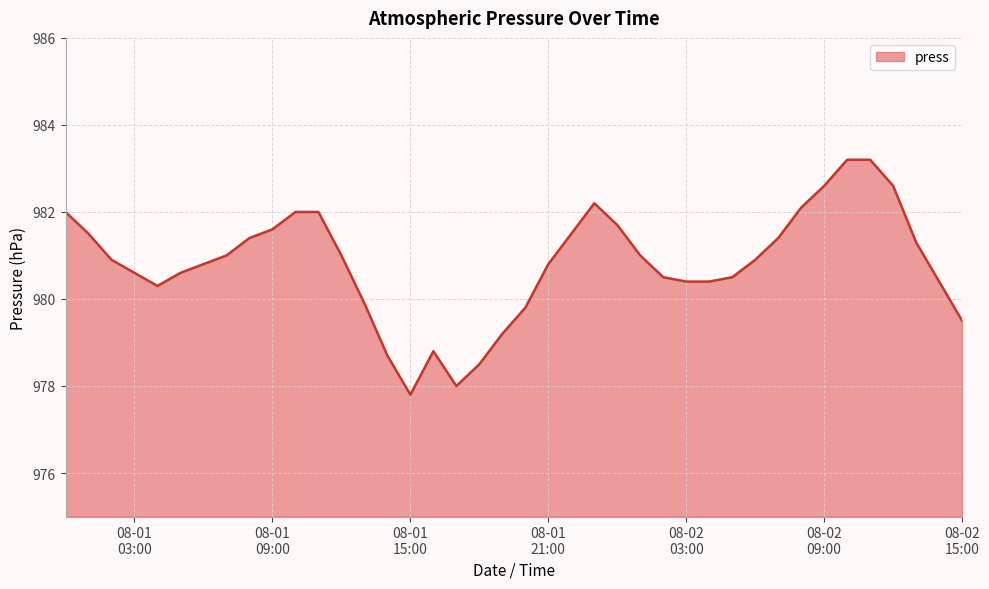

What is the difference between the maximum and minimum values?

5.4